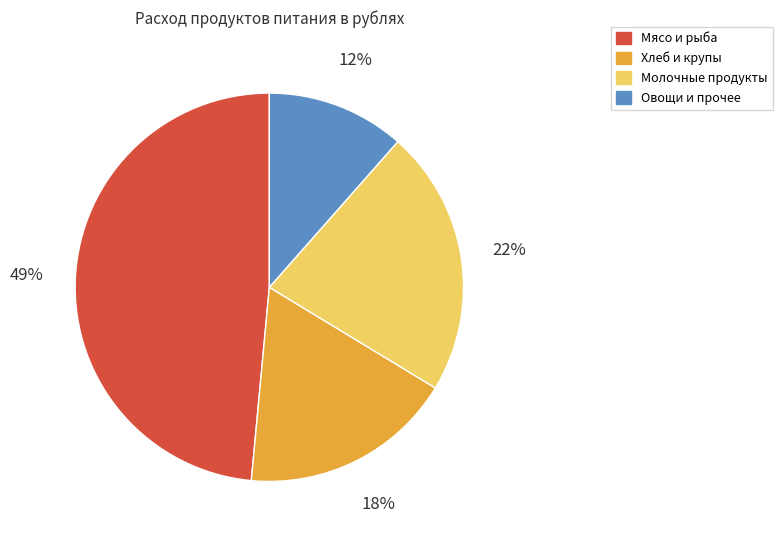

To the nearest percent, what is the average slice percentage?

25%